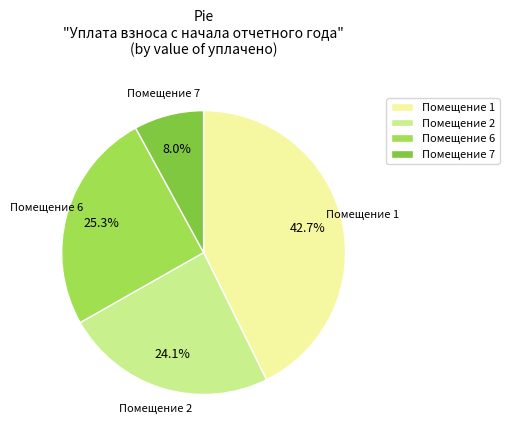

What is the smallest slice in the pie chart?

Помещение 7